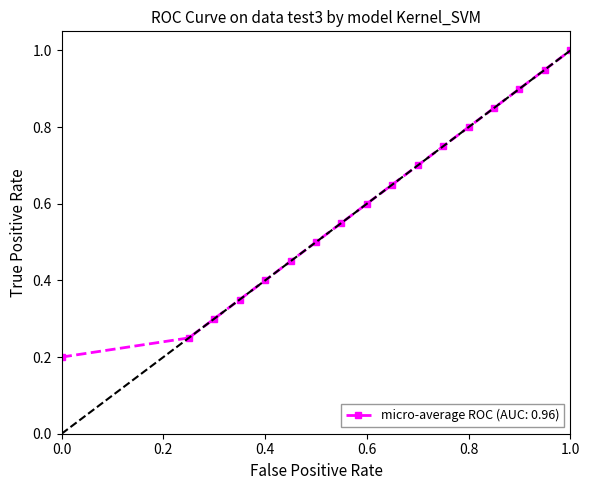

What is the greatest value displayed?

1.0